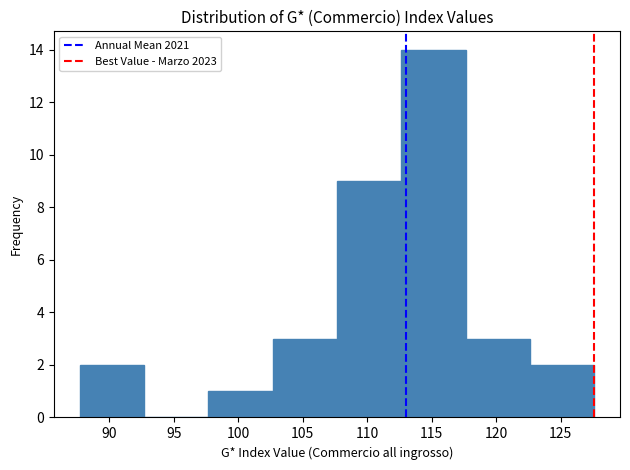

Reading left to right, list every bar in this chart as the range it spans on the x-axis followed by its height. Neither the bar edges nor the heights are printed on the chart, so give them approximately, as read against the axes.

87.5 to 92.5: 2
92.5 to 97.5: 0
97.5 to 102.5: 1
102.5 to 107.5: 3
107.5 to 112.5: 9
112.5 to 117.5: 14
117.5 to 122.5: 3
122.5 to 127.5: 2